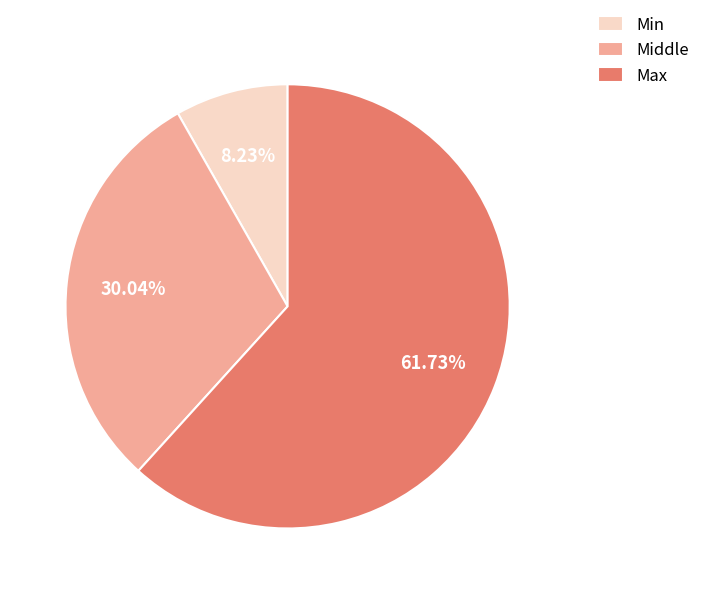

Is the sum of Max and Middle greater than half?

Yes